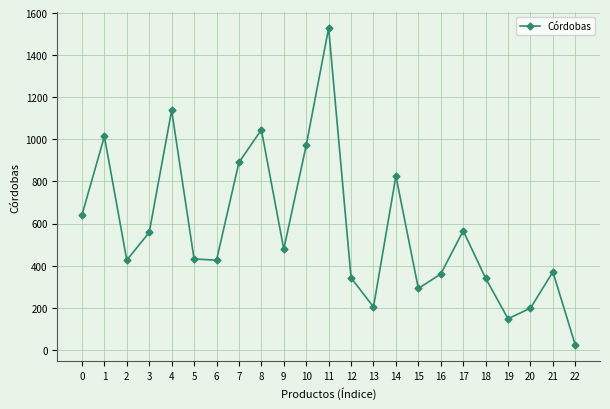

What is the minimum value shown in the chart?

22.0